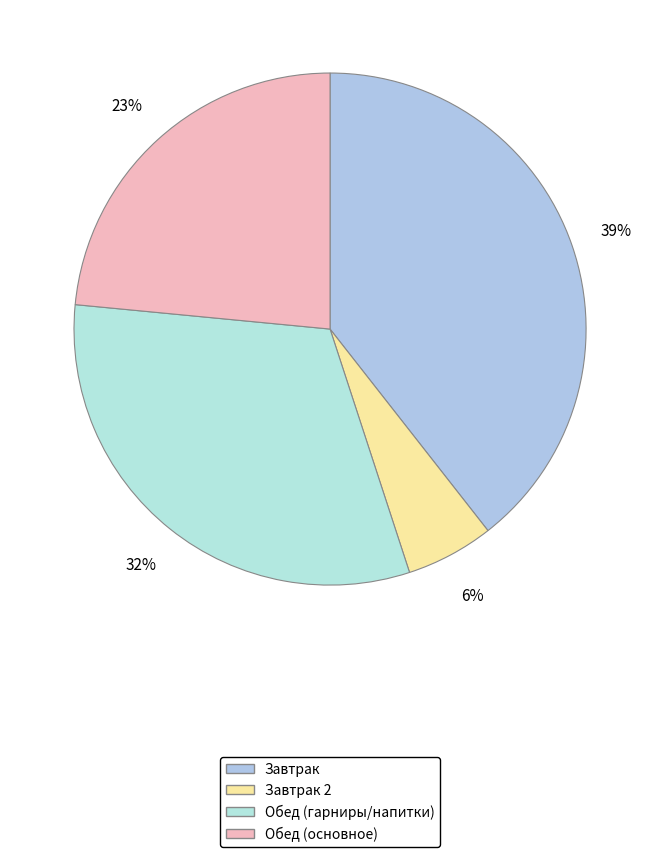

How many segments does this pie chart have?

4